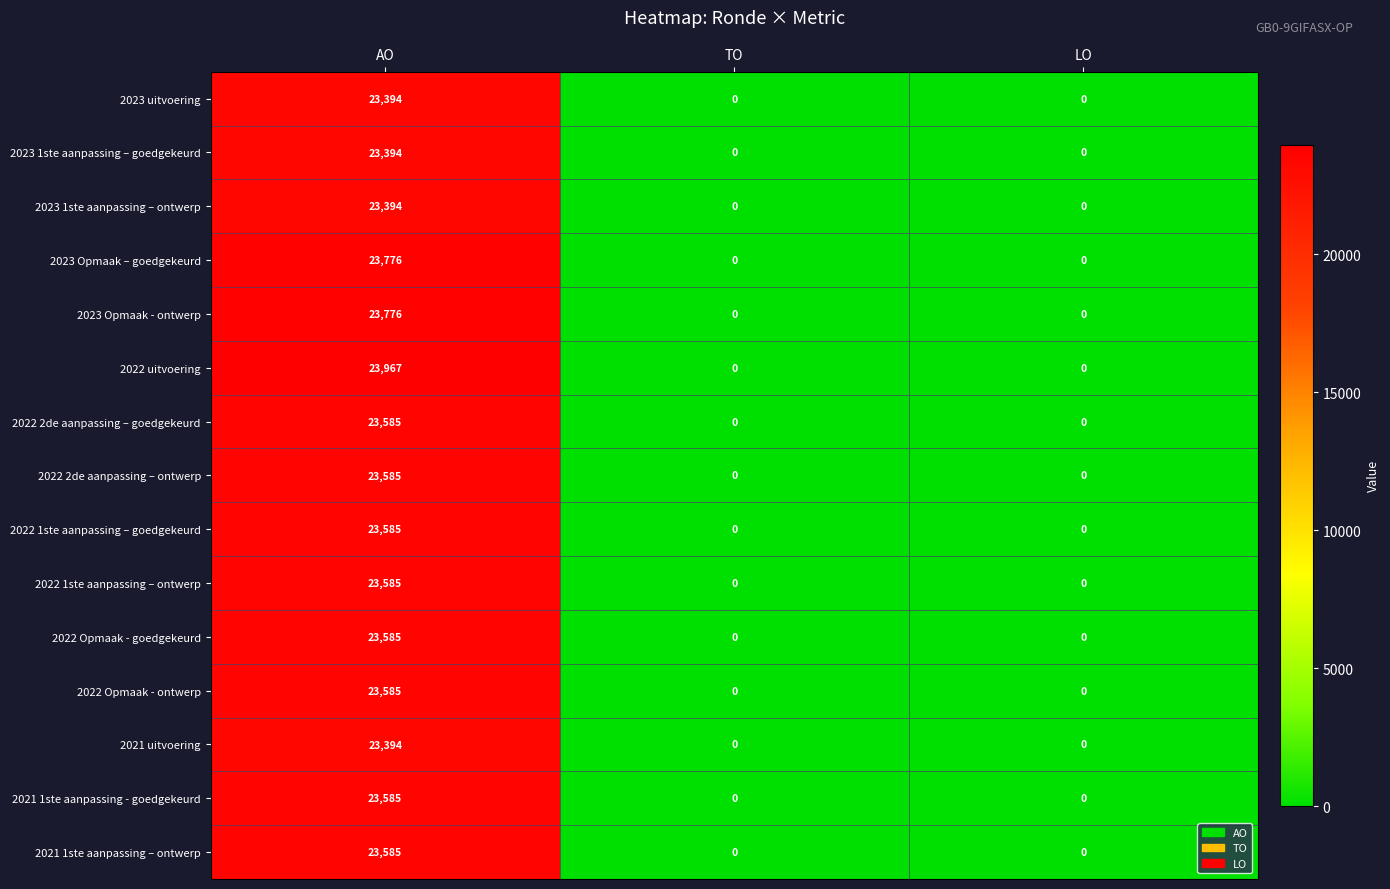

How many series are shown in this chart?

15